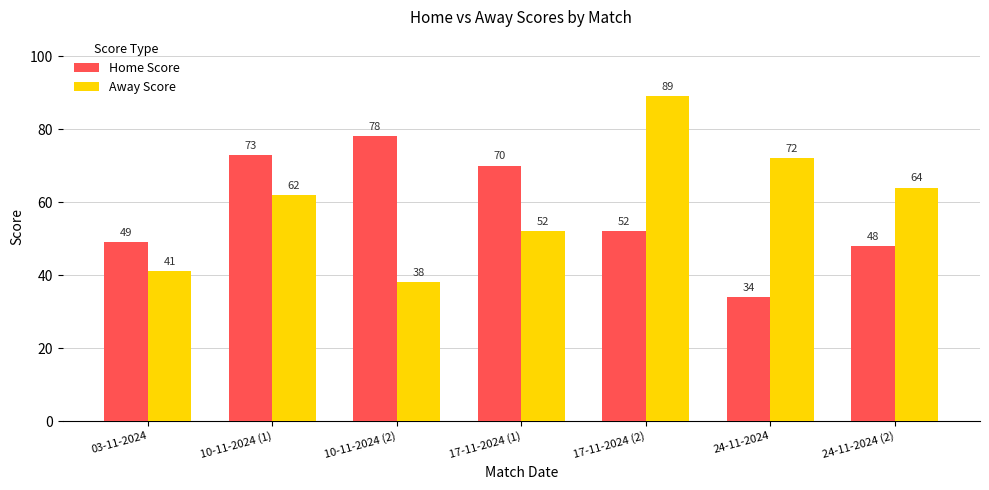

At how many categories does at least one series exceed 77?

2